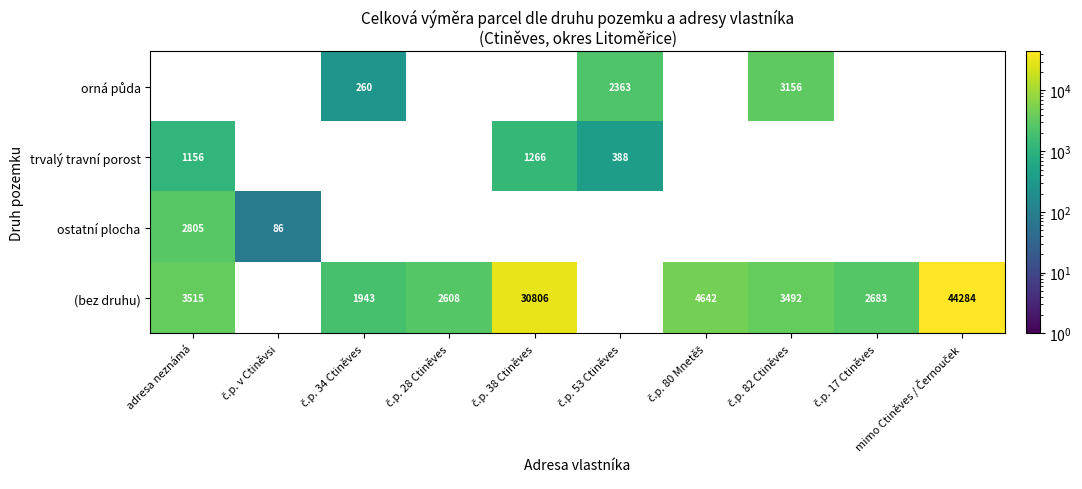

What is the total value across all series at adresa neznámá?

7476